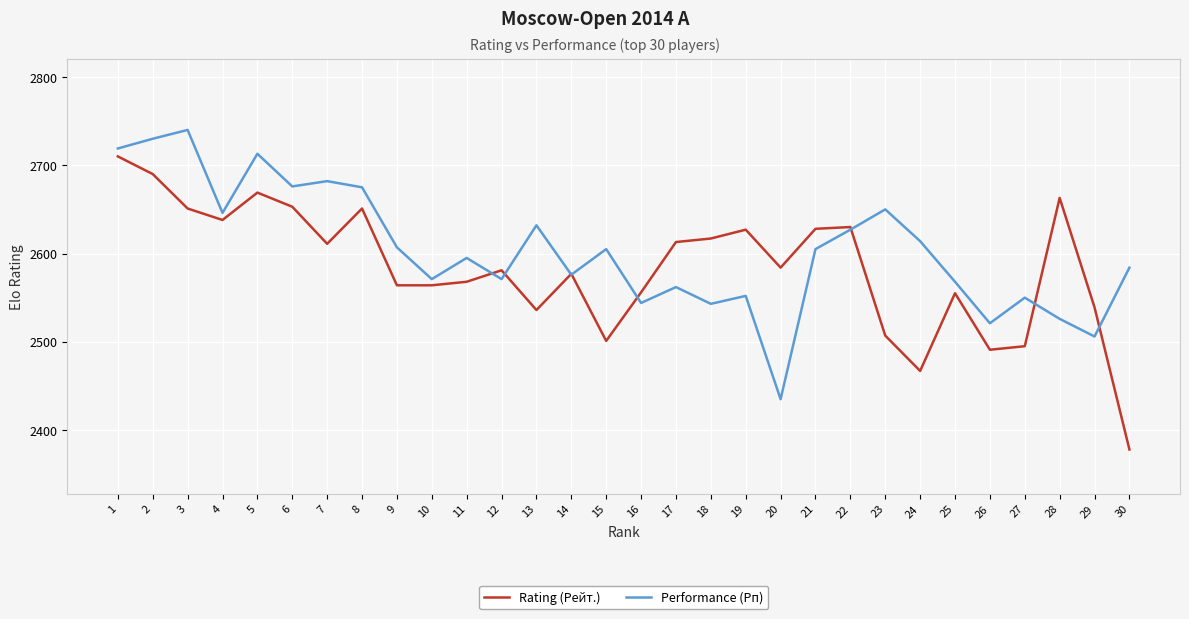

True or false: Performance (Рп) has a value of 2571 at 10.

True